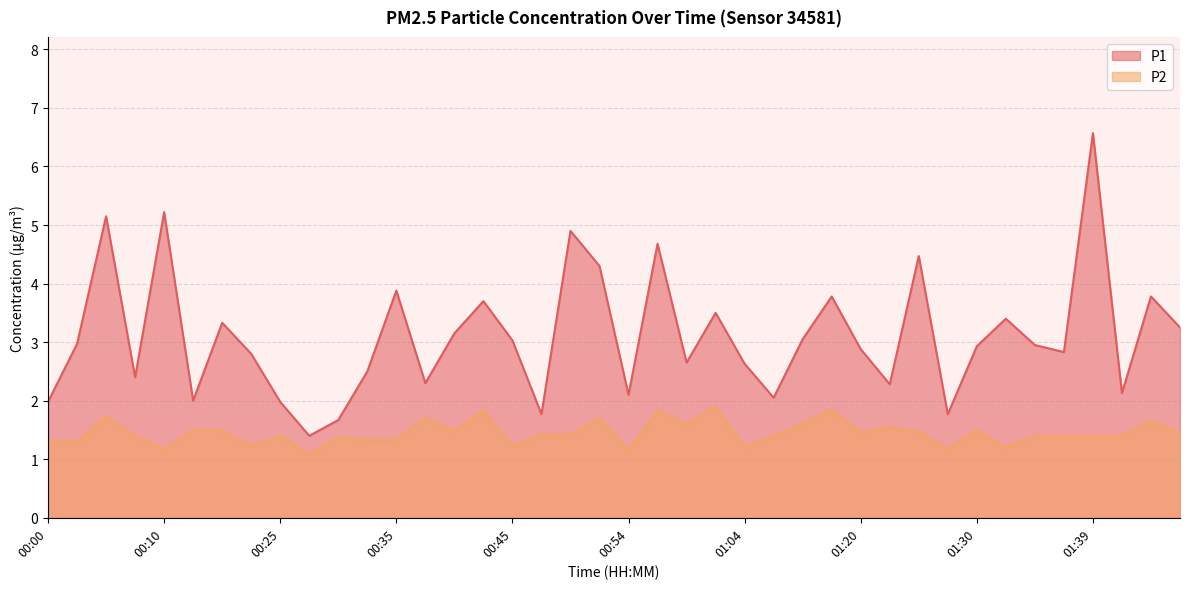

What is the total value across all series at 01:47?

4.7